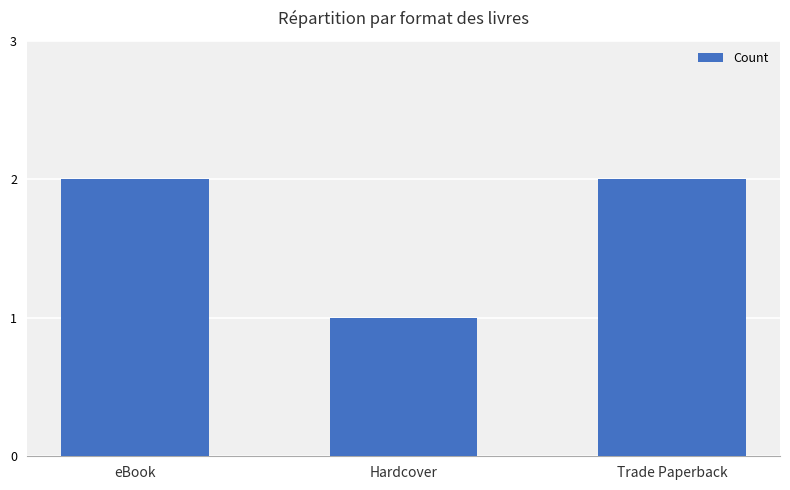

At which category does the chart reach its minimum across all series?

Hardcover